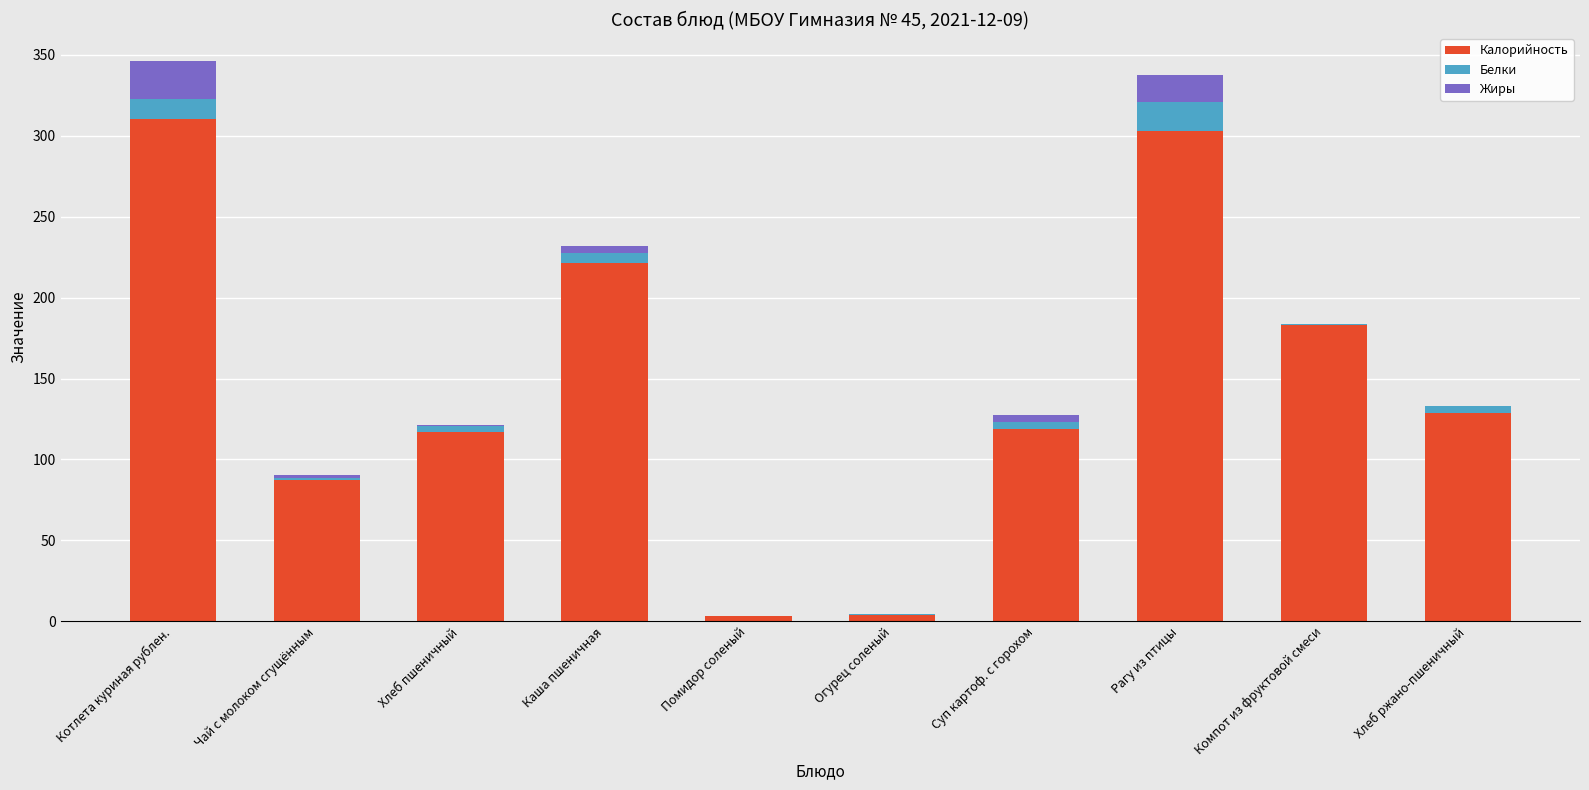

True or false: Калорийность has a value of 205.0 at Хлеб ржано-пшеничный.

False